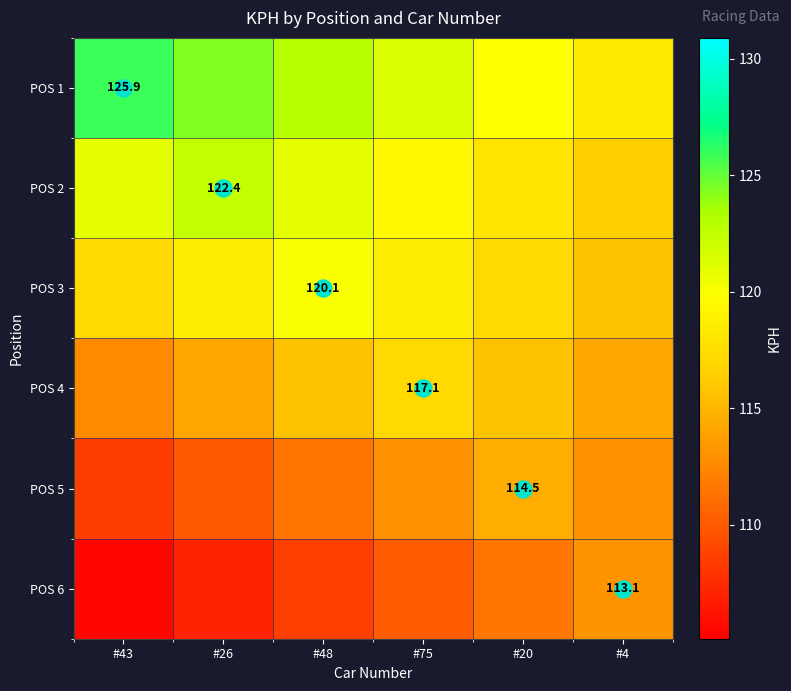

List the series in order of their peak value, lowest first.

POS 6, POS 5, POS 4, POS 3, POS 2, POS 1